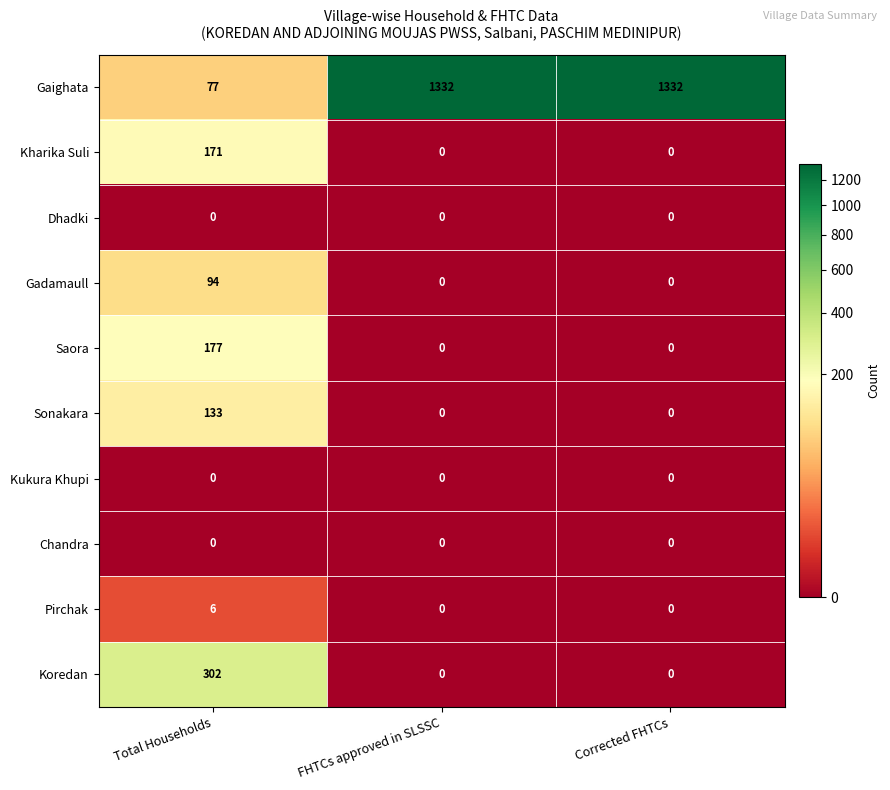

What is the spread (max minus min) of values at Corrected FHTCs?

1332